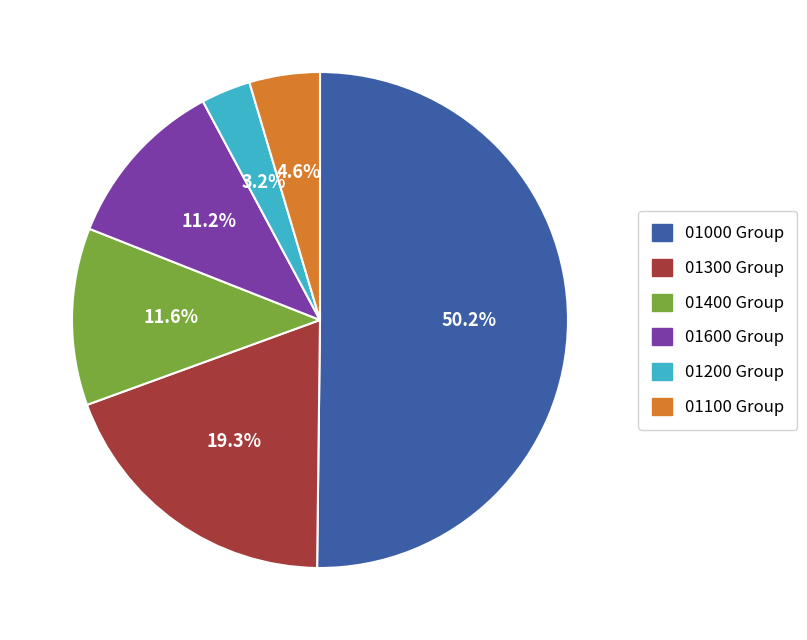

Which slice is the largest?

01000 Group